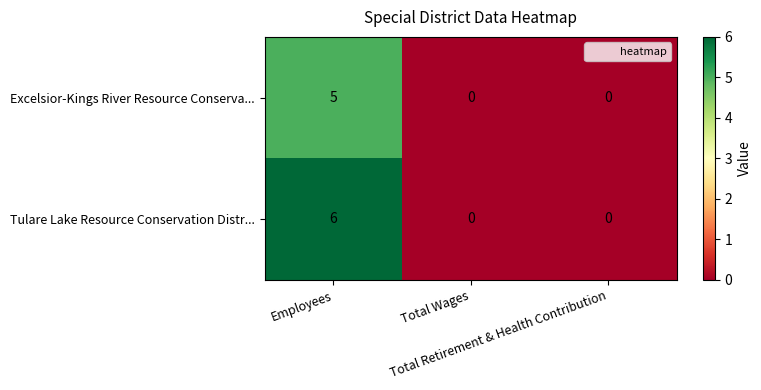

List the series in order of their overall mean, highest first.

Tulare Lake Resource Conservation Distr..., Excelsior-Kings River Resource Conserva...